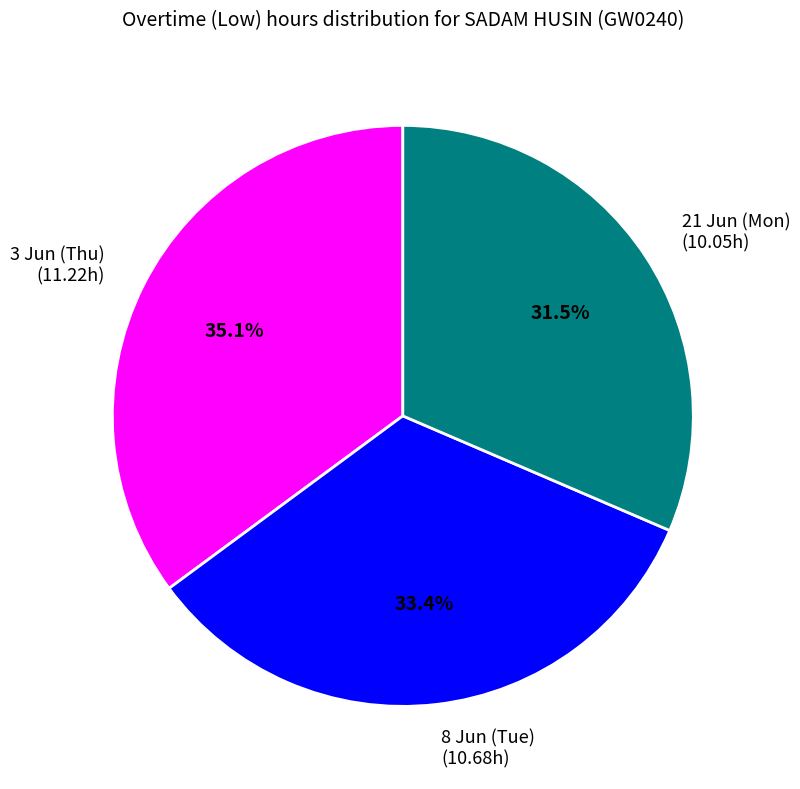

What percentage is NOT represented by 3 Jun (Thu)?

64.9%